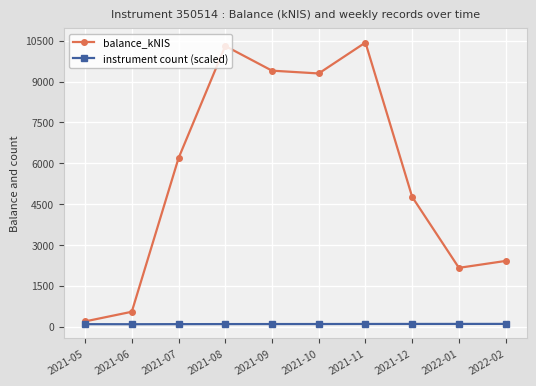

What is the spread (max minus min) of values at 2021-08?

10212.2